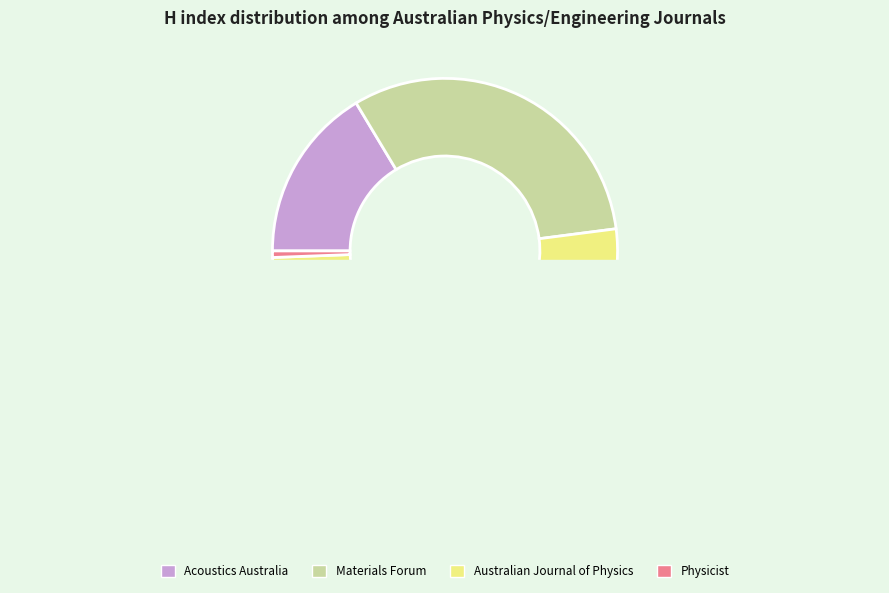

How much of the chart is everything except Acoustics Australia?

83.6%